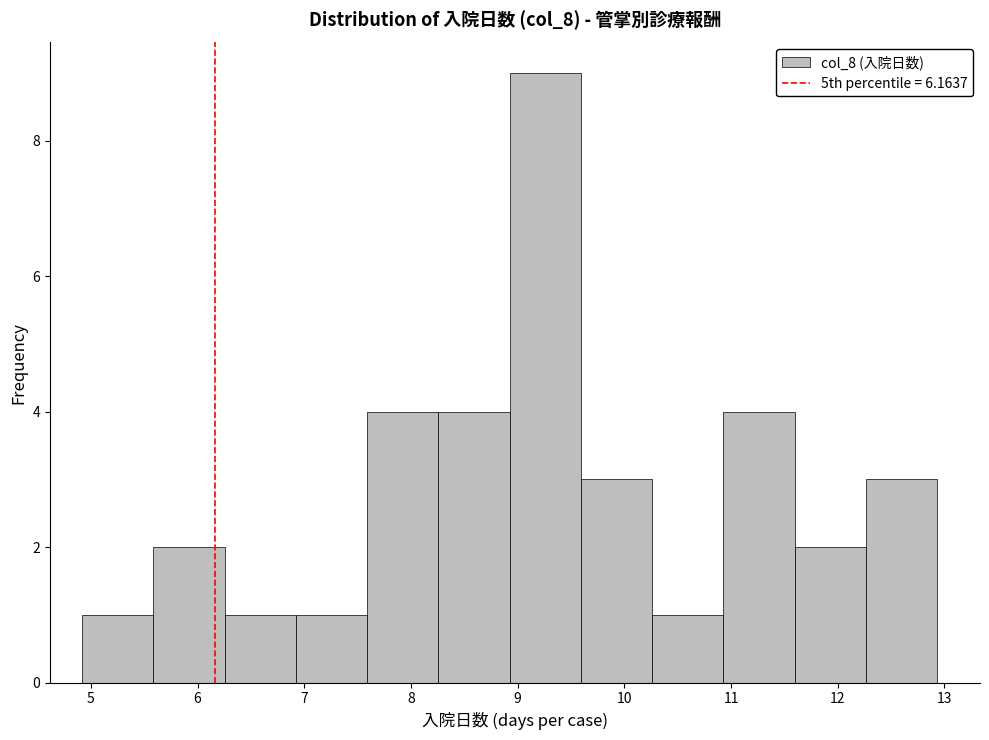

Reading left to right, list every bar in this chart as the range it spans on the x-axis followed by its height. Neither the bar edges nor the heights are printed on the chart, so give them approximately, as read against the axes.

4.9 to 5.6: 1
5.6 to 6.3: 2
6.3 to 6.9: 1
6.9 to 7.6: 1
7.6 to 8.3: 4
8.3 to 8.9: 4
8.9 to 9.6: 9
9.6 to 10.3: 3
10.3 to 10.9: 1
10.9 to 11.6: 4
11.6 to 12.3: 2
12.3 to 12.9: 3